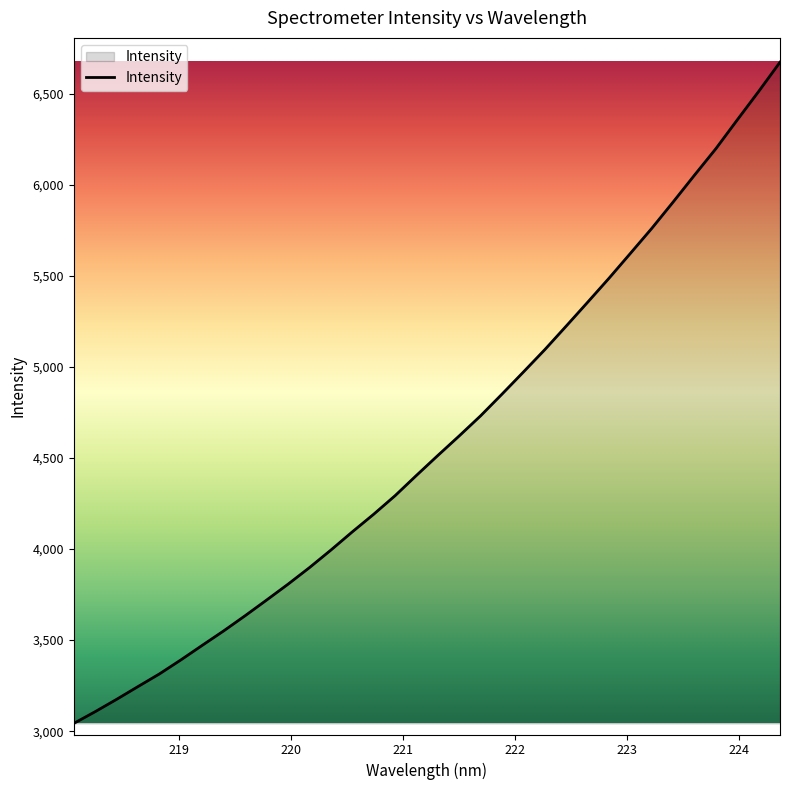

What is the greatest value displayed?

6672.3